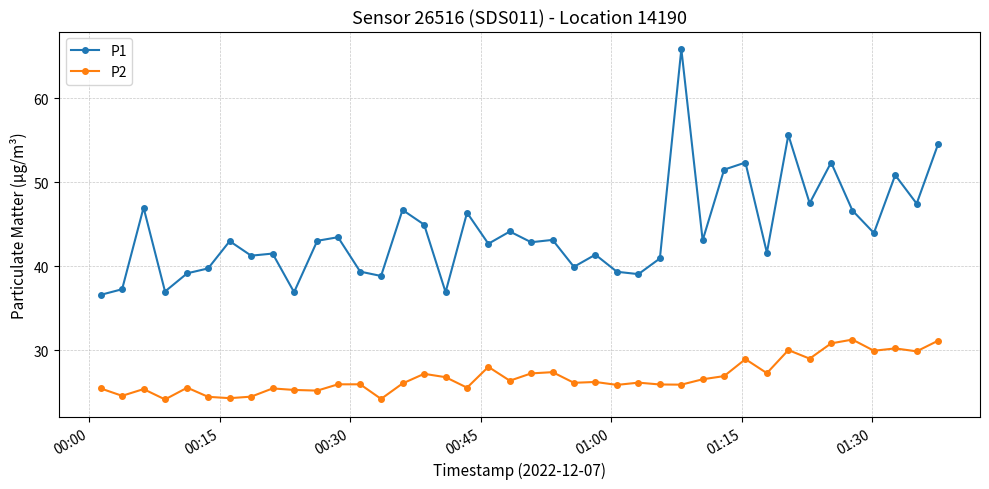

True or false: P2 has more than 0 points higher than both neighbors.

True